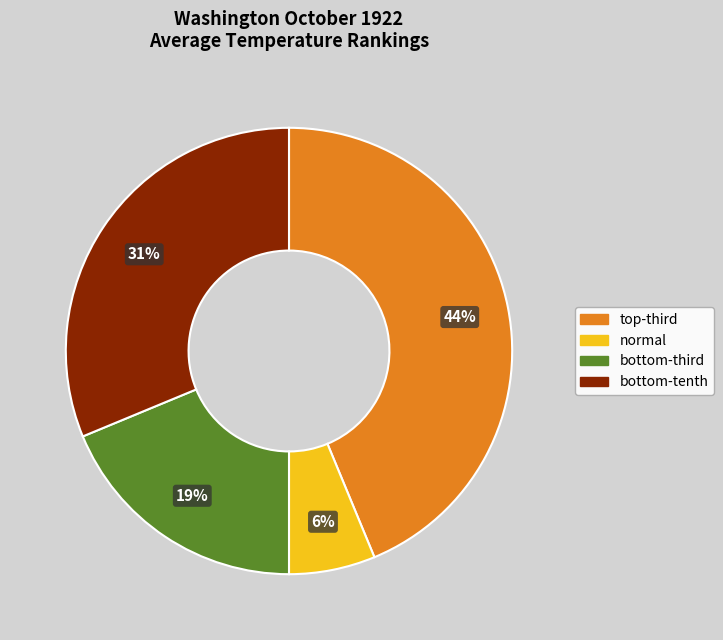

Which slice is the largest?

top-third